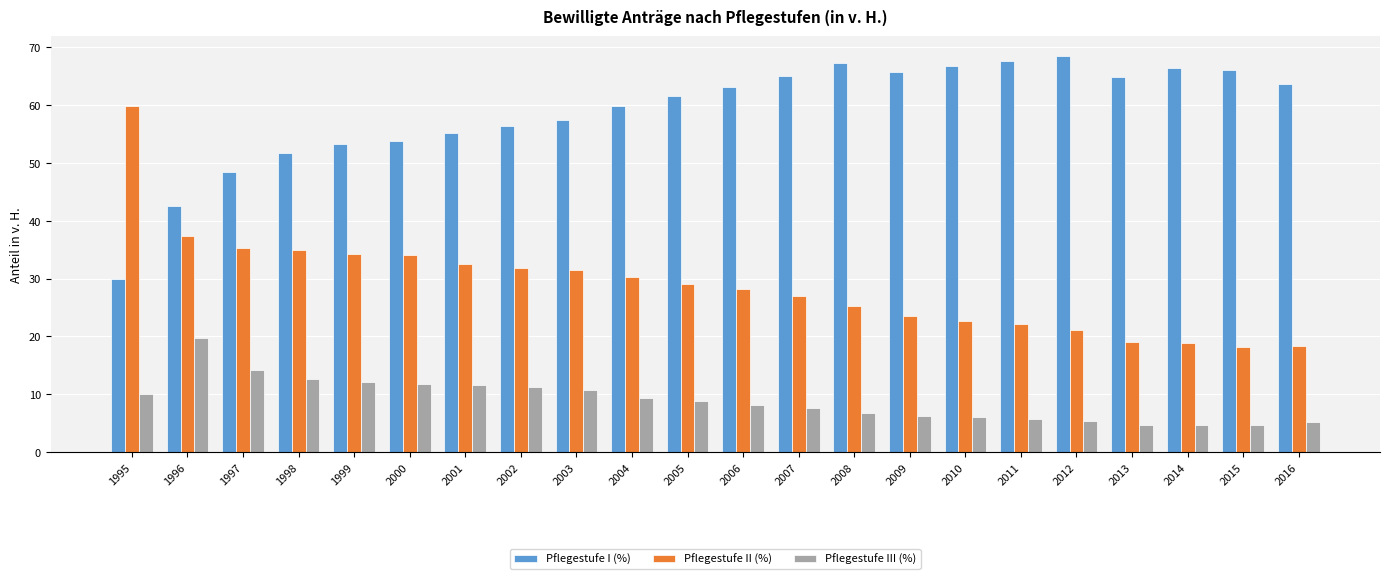

Are the bars grouped side by side (vs. stacked)?

Yes